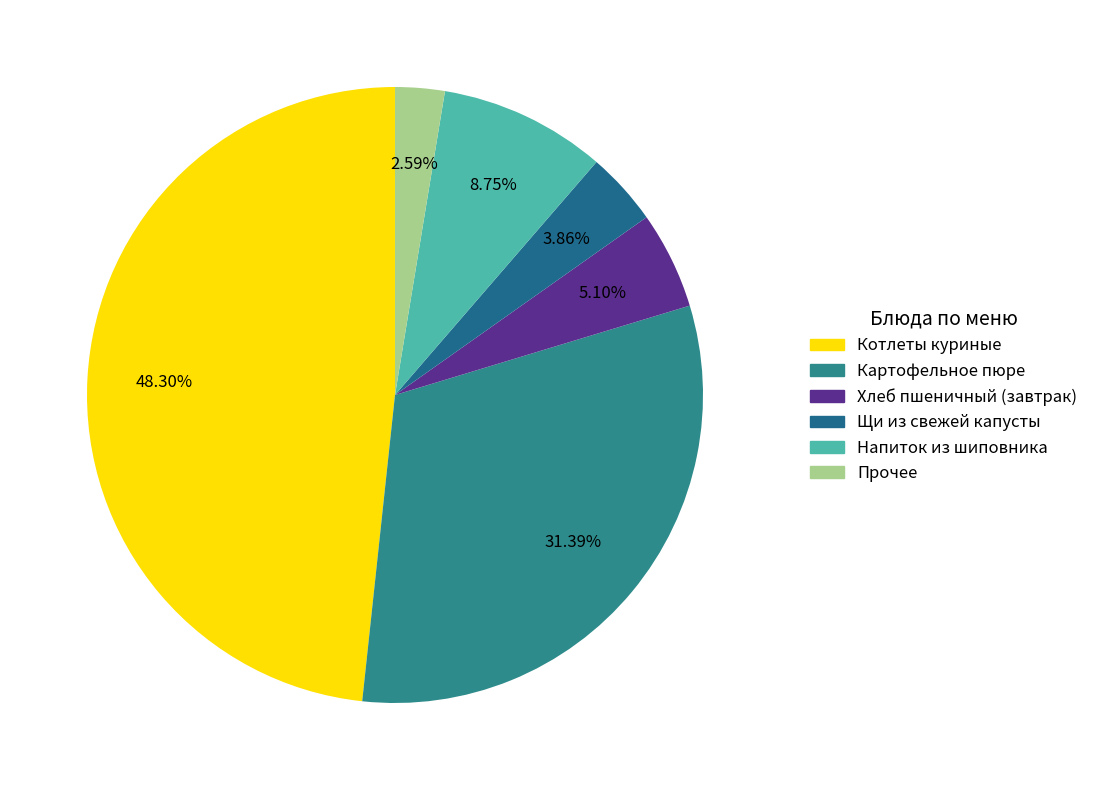

Does any single category account for the majority?

No